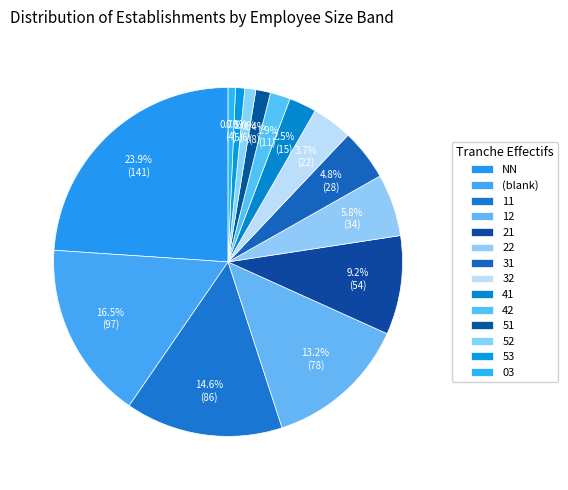

What is the change in value from 52 to 53?

-1